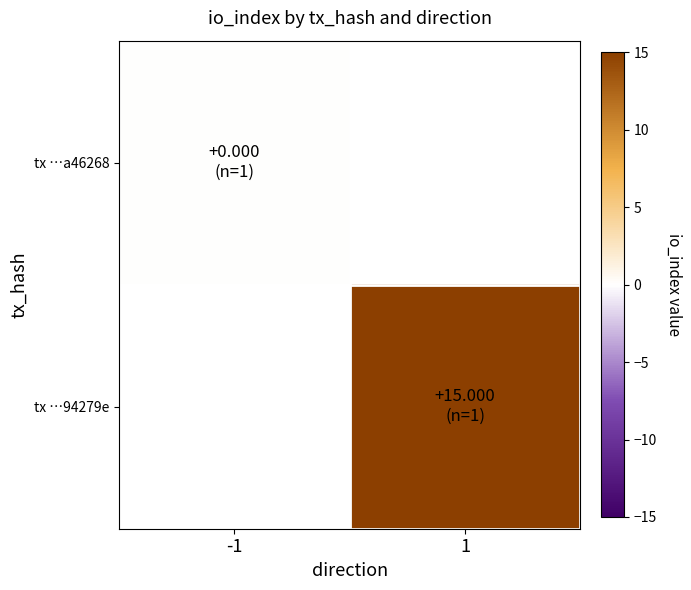

Rank the series by their average value, from lowest to highest.

tx …a46268, tx …94279e